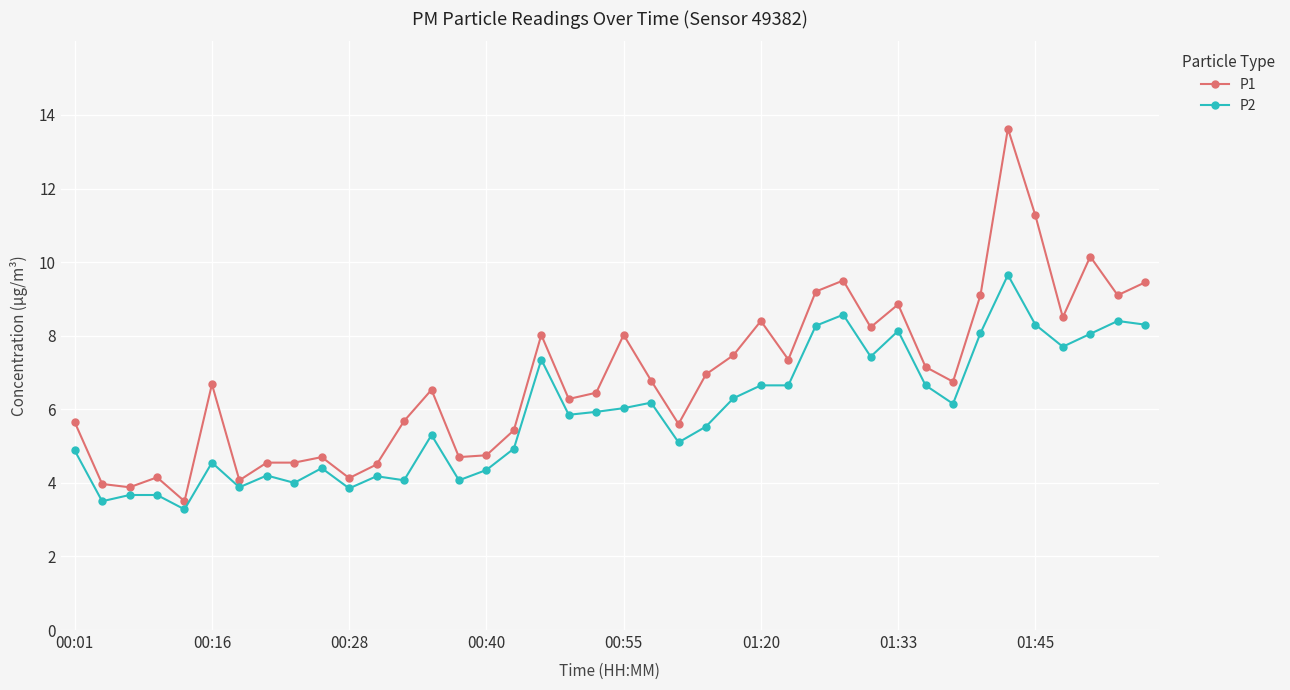

True or false: P2 and P1 cross at least once.

False